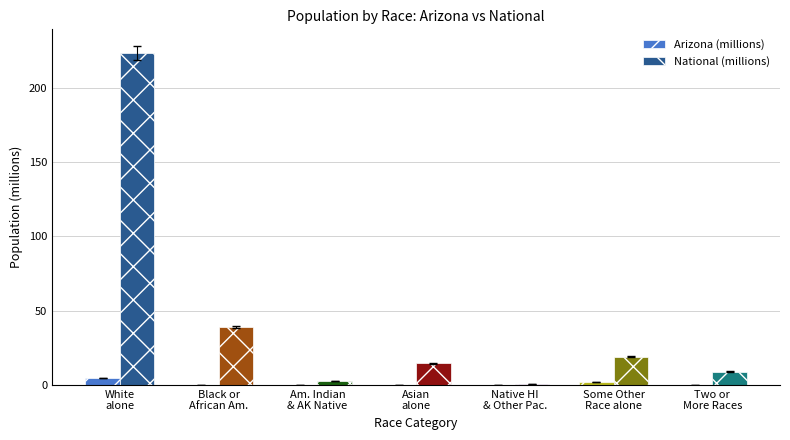

Which series has the largest total across all categories?

National (millions)